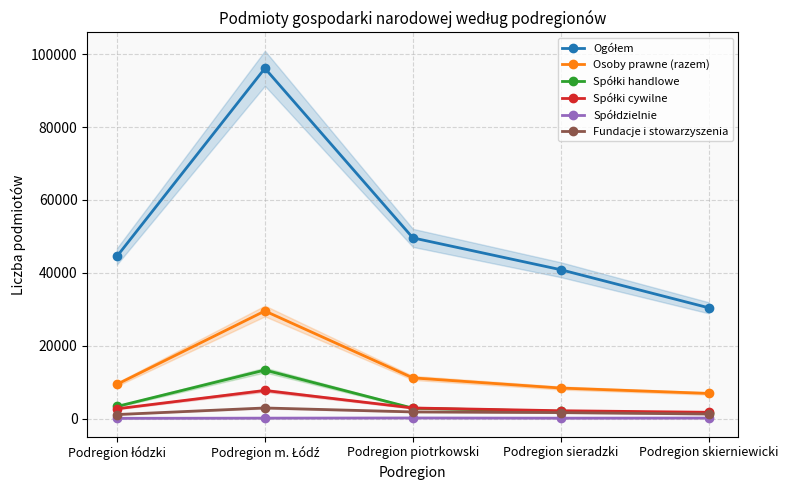

At which label is Spółki cywilne closest to 4732?

Podregion piotrkowski